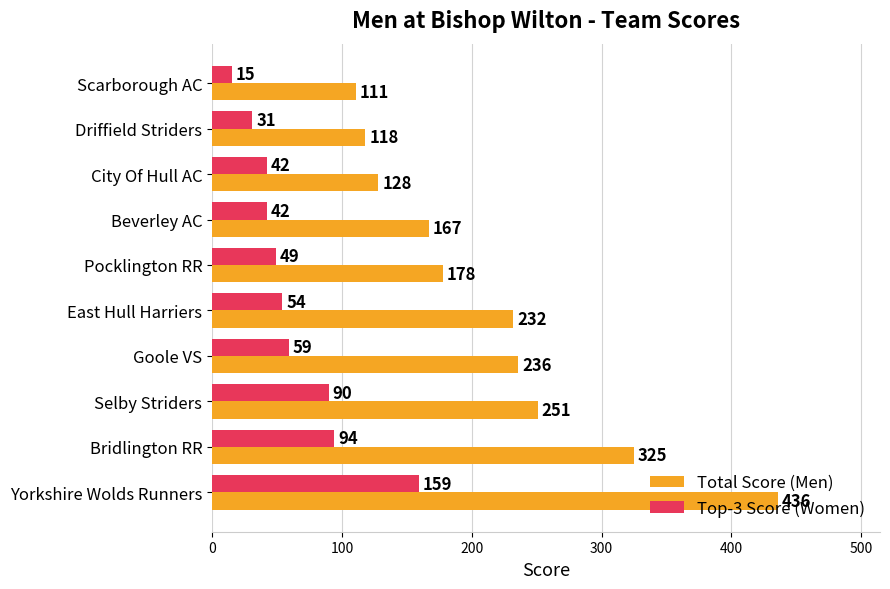

The Top-3 Score (Women) series shows 30 at East Hull Harriers. True or false?

False